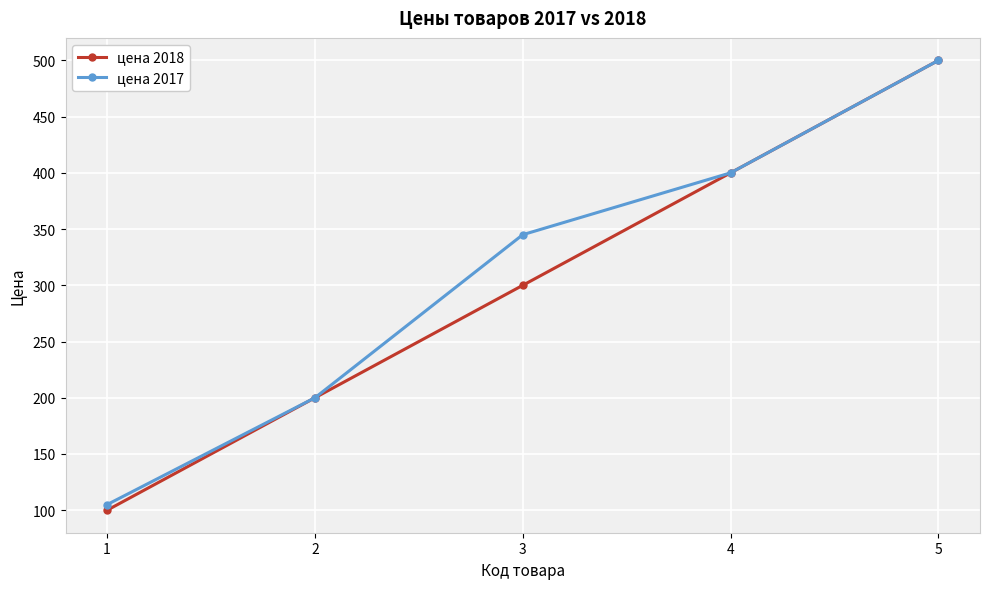

At which category is the sum across all series the highest?

5